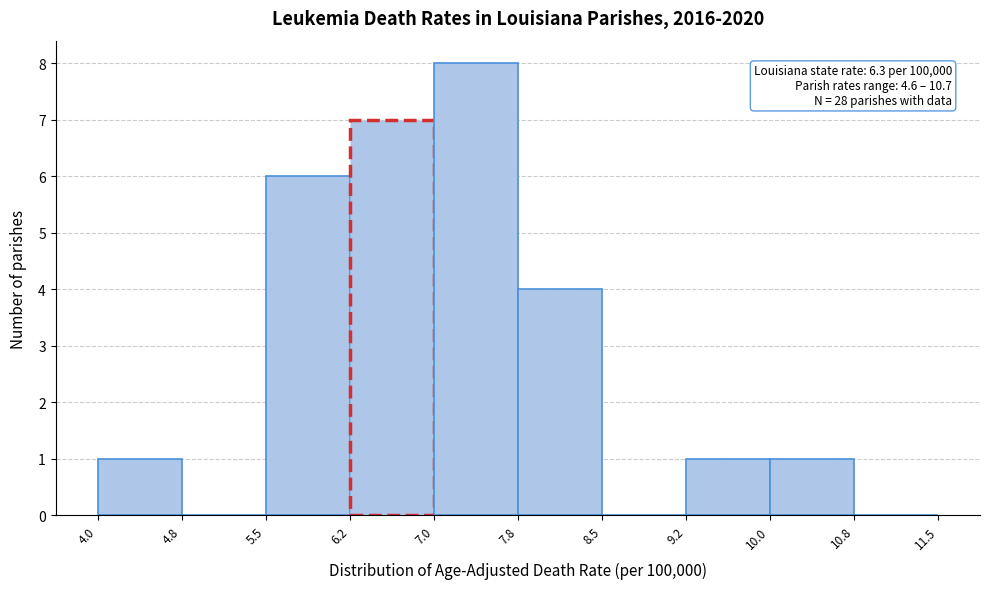

Over which range of the x-axis is the bar tallest?

7.0 to 7.8